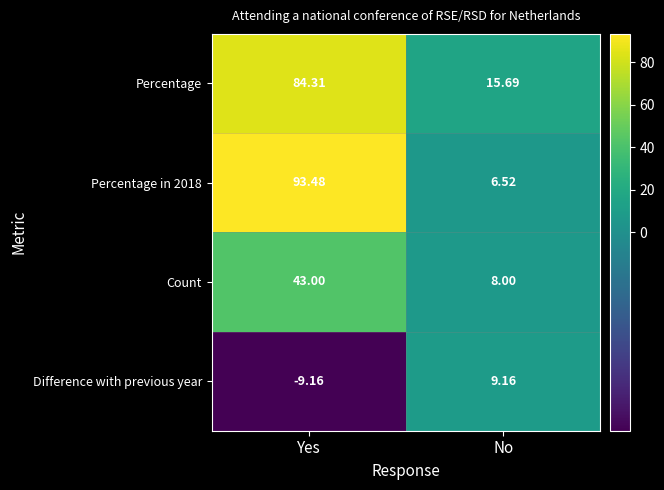

List the labels in order of Difference with previous year value, smallest first.

Yes, No